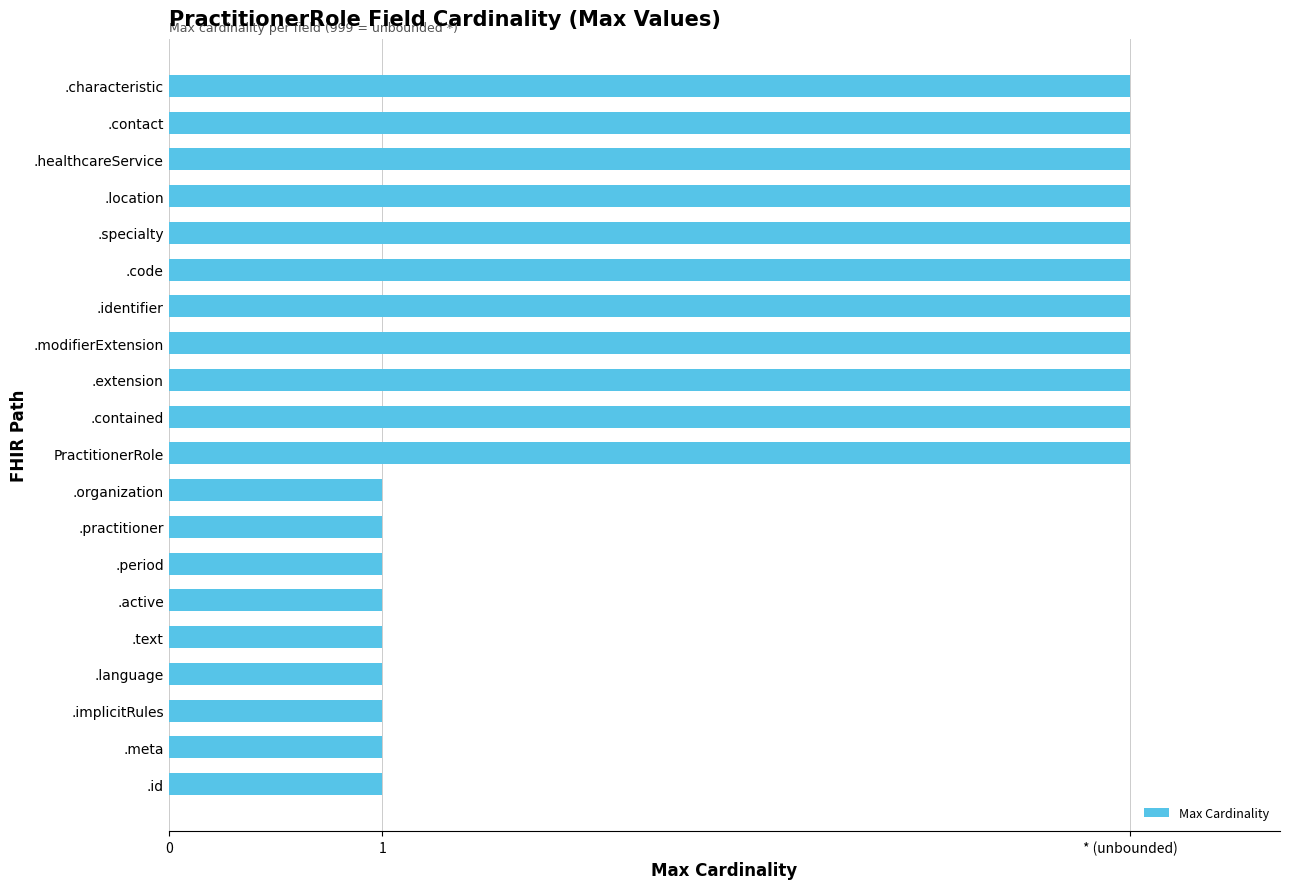

Are the bars horizontal?

Yes